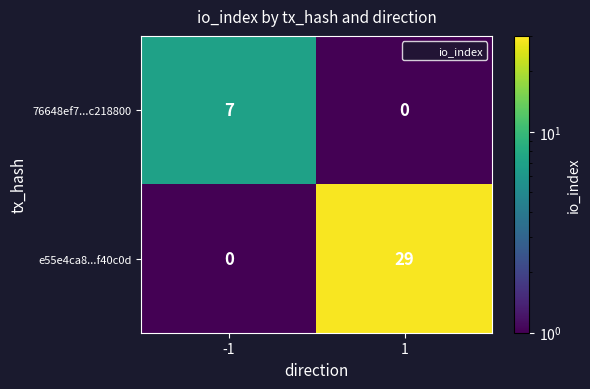

Is it true that e55e4ca8...f40c0d equals 0 at -1?

True